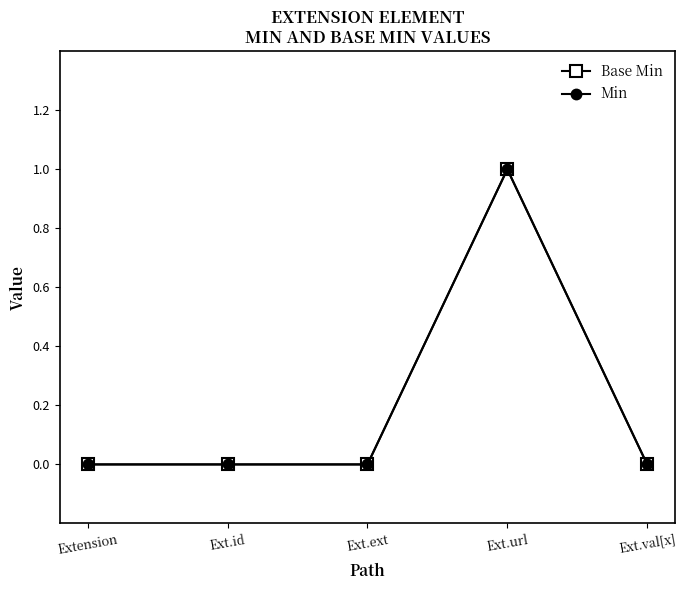

True or false: Min has more than 2 points higher than both neighbors.

False